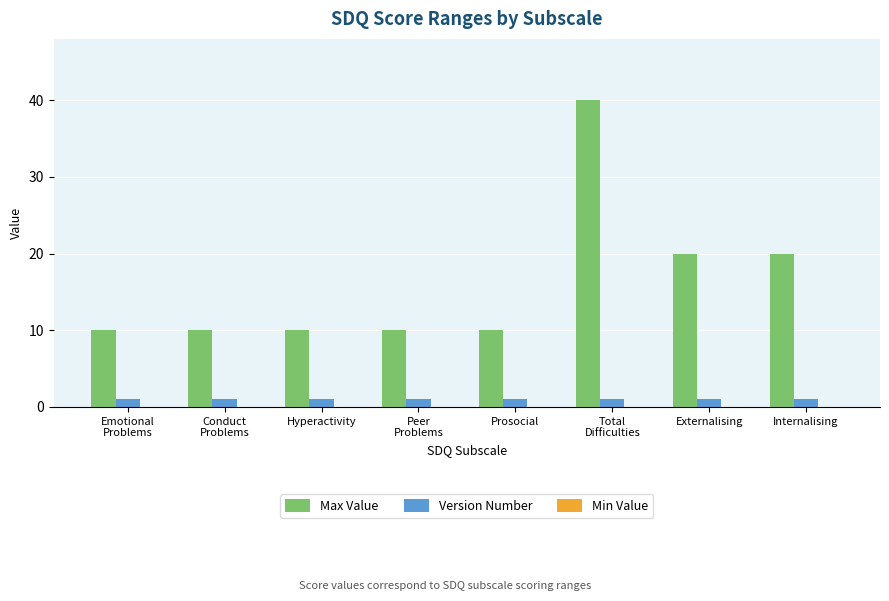

How many groups of bars are there?

8